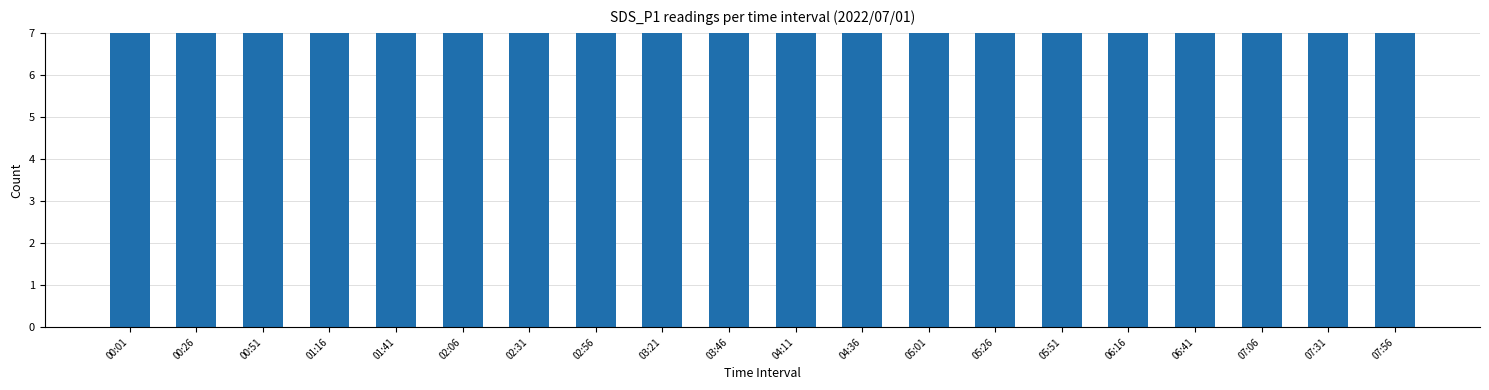

List the labels in order of value, largest first.

00:26, 00:01, 02:31, 00:51, 01:41, 01:16, 02:06, 02:56, 03:21, 04:11, 05:26, 05:51, 03:46, 04:36, 05:01, 06:16, 07:06, 07:31, 06:41, 07:56